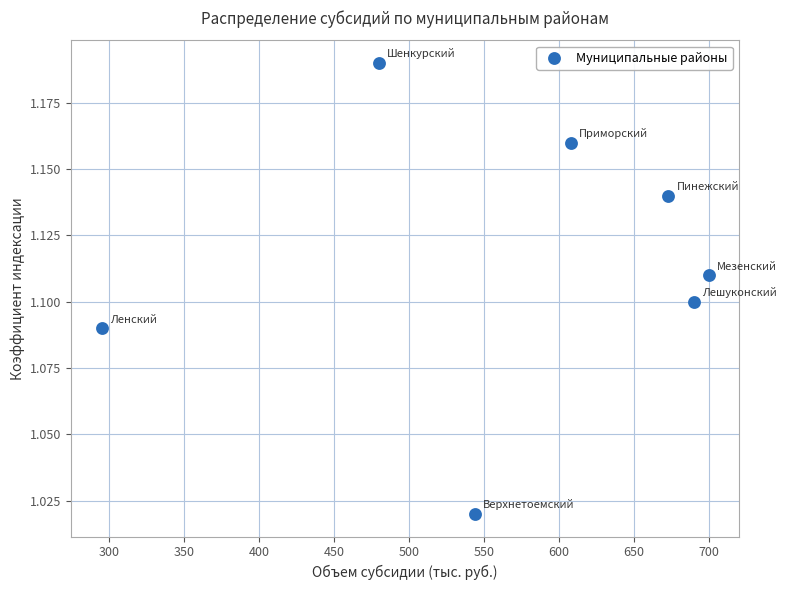

What is the average X value?

570.0